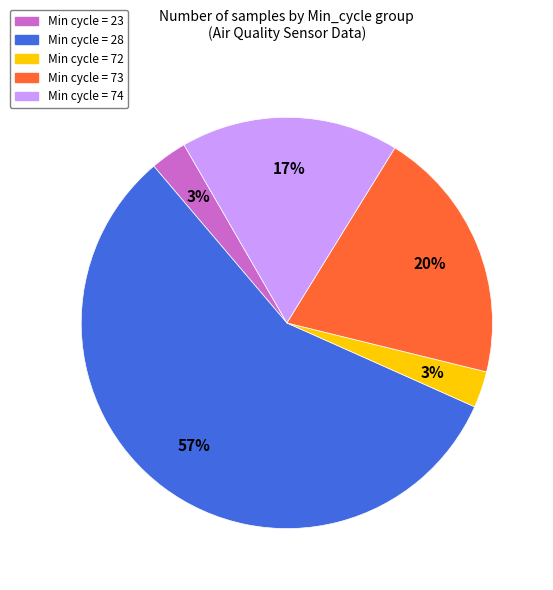

Is there a majority slice in this chart?

Yes